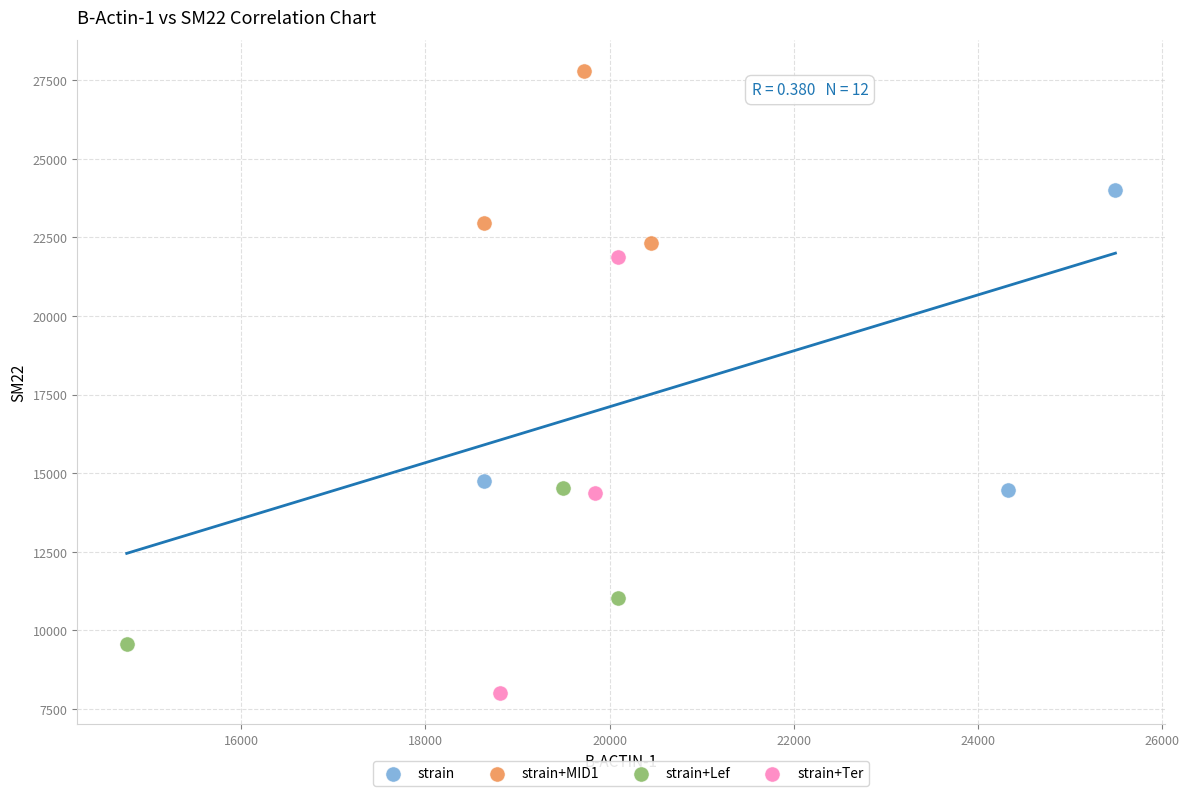

What are all the series names shown in the legend?

strain, strain+MID1, strain+Lef, strain+Ter